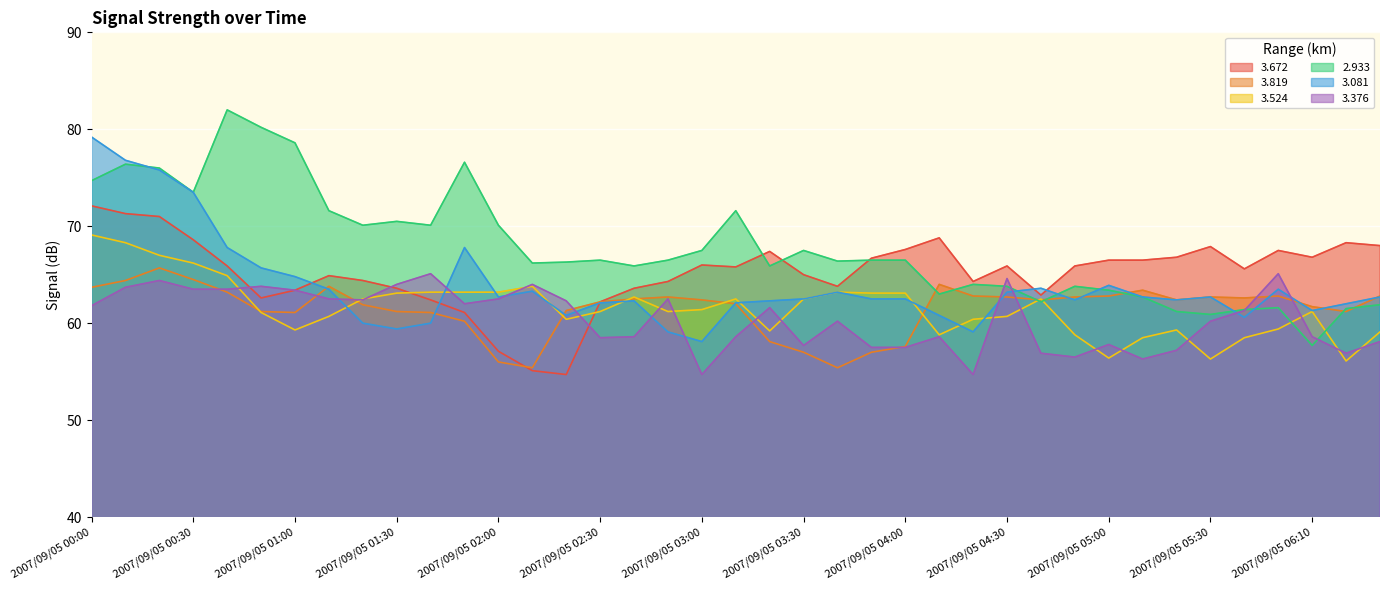

How many values in the   3.081 series are below 62?

10